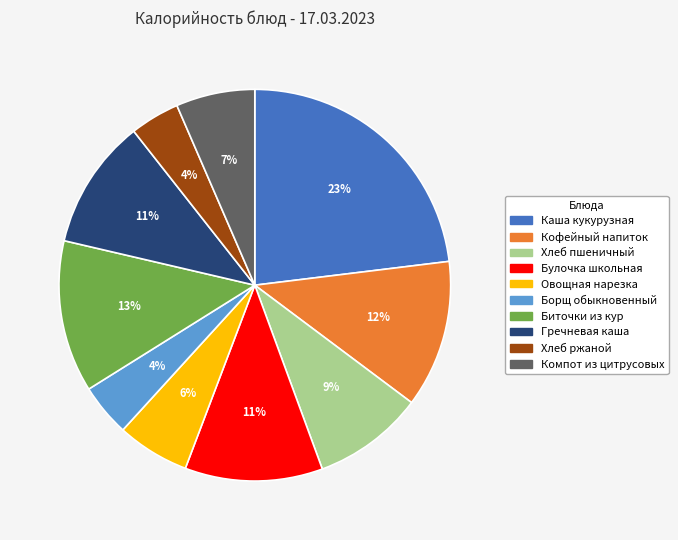

To the nearest percent, what is the difference between the Гречневая каша and Хлеб ржаной slice percentages?

7%